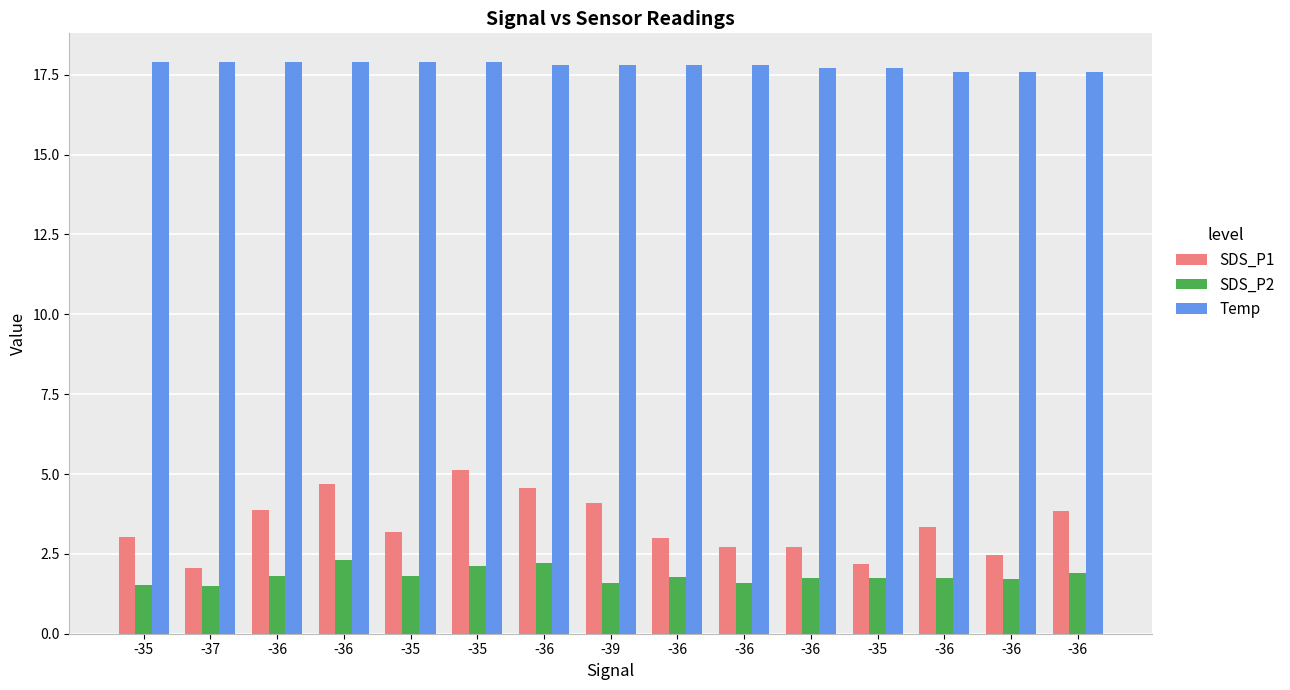

At which label does SDS_P1 reach its minimum?

-37